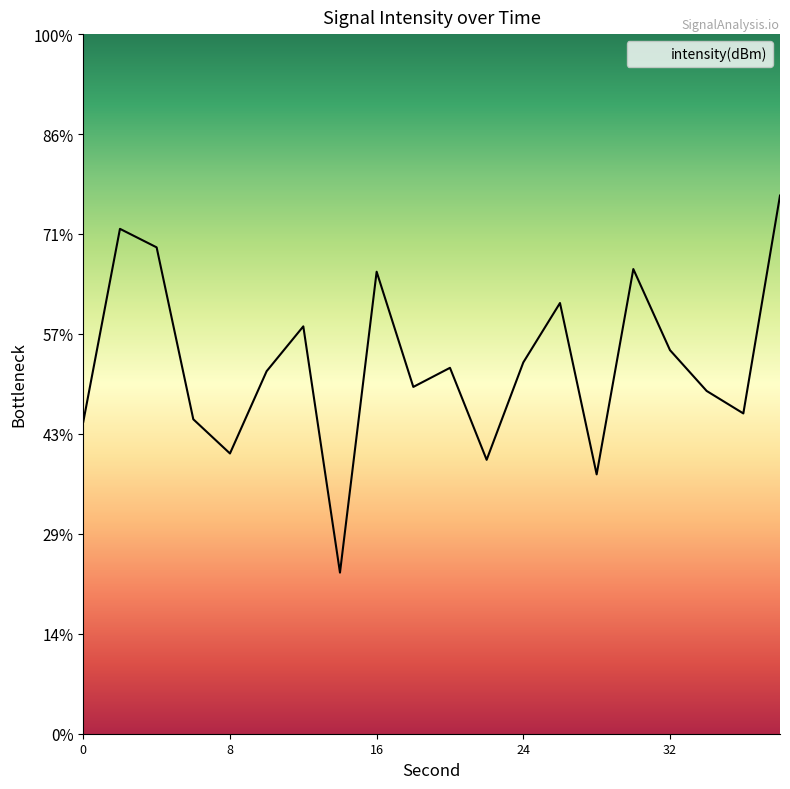

What is the smallest value displayed?

-131.9